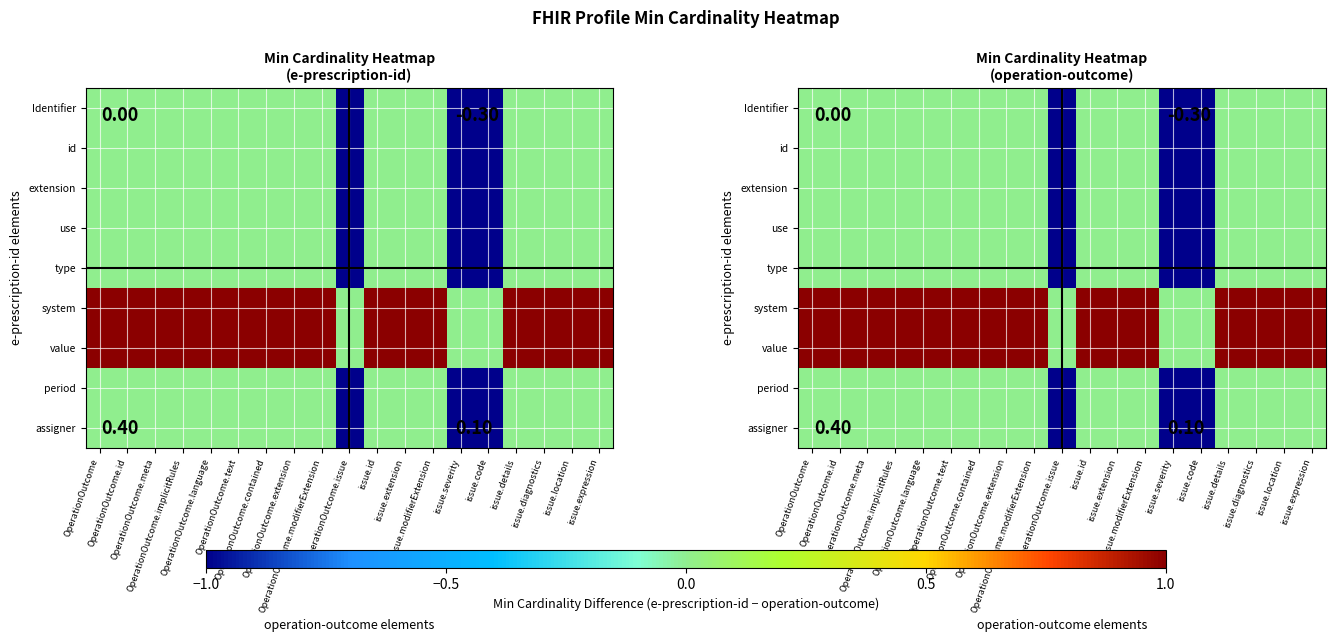

List the labels in order of extension value, smallest first.

OperationOutcome.issue, issue.severity, issue.code, OperationOutcome, OperationOutcome.id, OperationOutcome.meta, OperationOutcome.implicitRules, OperationOutcome.language, OperationOutcome.text, OperationOutcome.contained, OperationOutcome.extension, OperationOutcome.modifierExtension, issue.id, issue.extension, issue.modifierExtension, issue.details, issue.diagnostics, issue.location, issue.expression